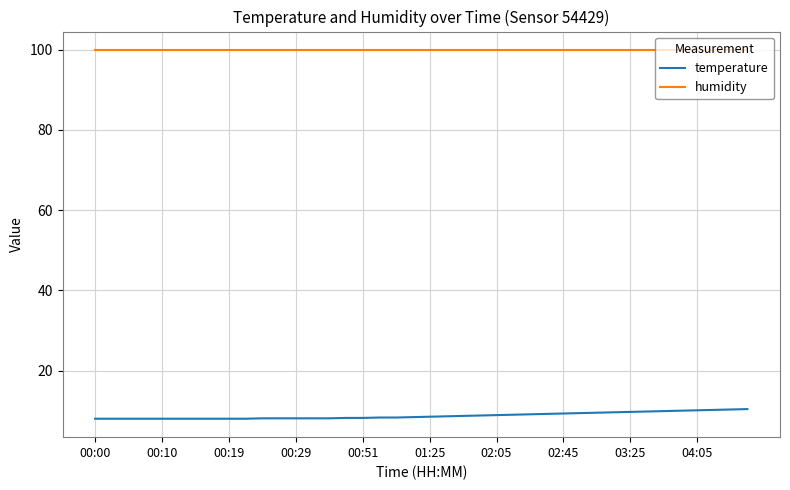

True or false: humidity and temperature intersect in this chart.

False